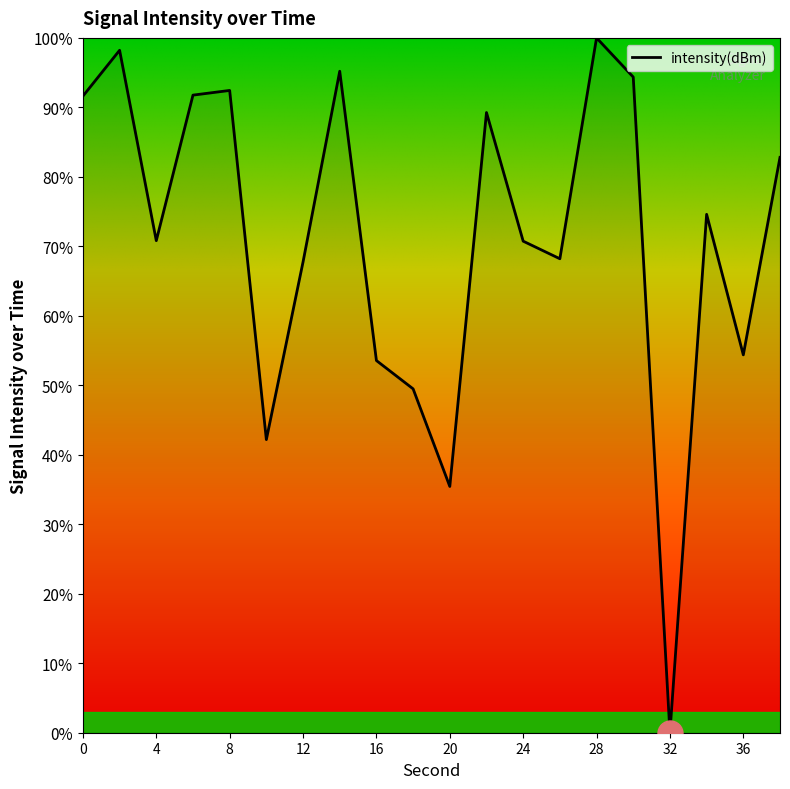

Does the chart display data point markers on the line(s)?

No